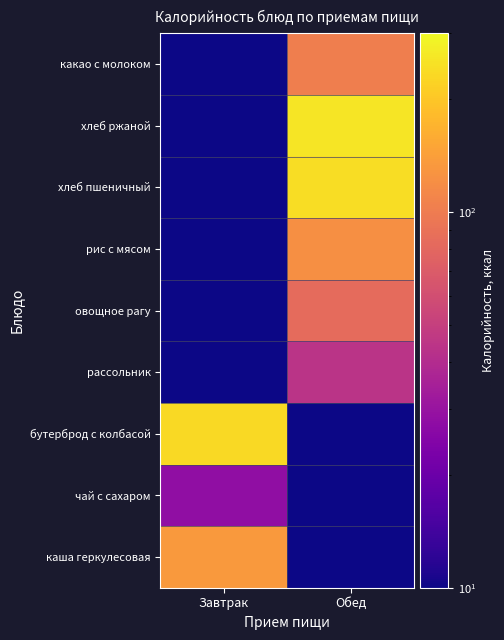

Rank the series by their maximum value, from lowest to highest.

чай с сахаром, рассольник, овощное рагу, какао с молоком, рис с мясом, каша геркулесовая, бутерброд с колбасой, хлеб пшеничный, хлеб ржаной